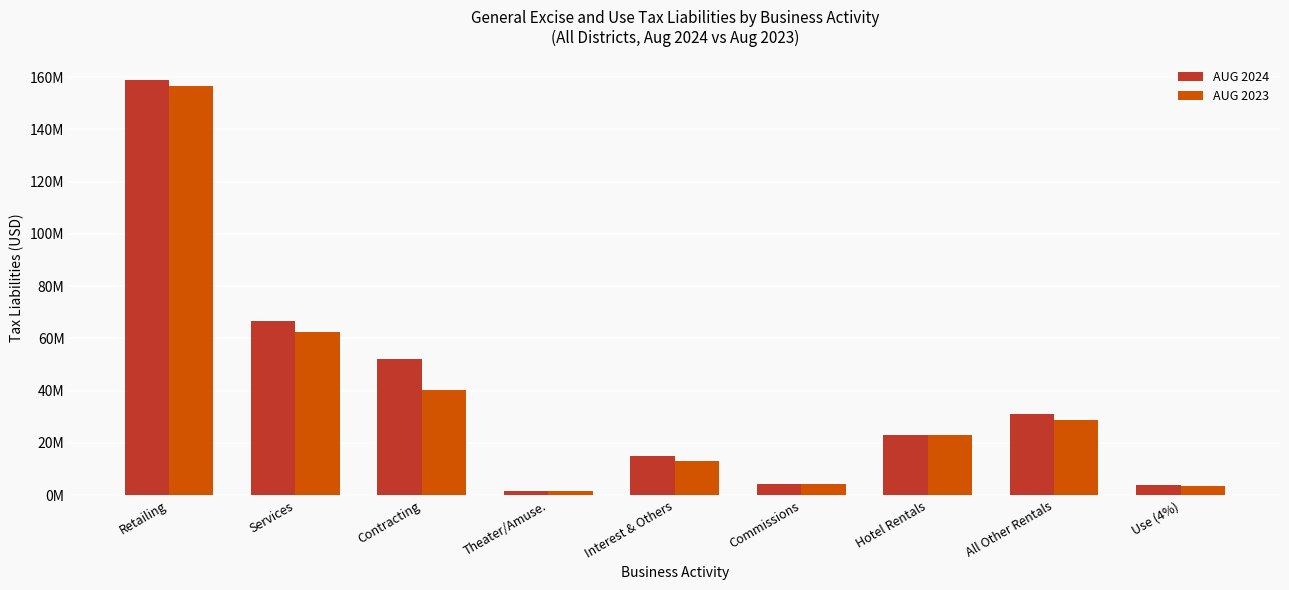

What is the difference between the highest and lowest values at All Other Rentals?

2347155.7